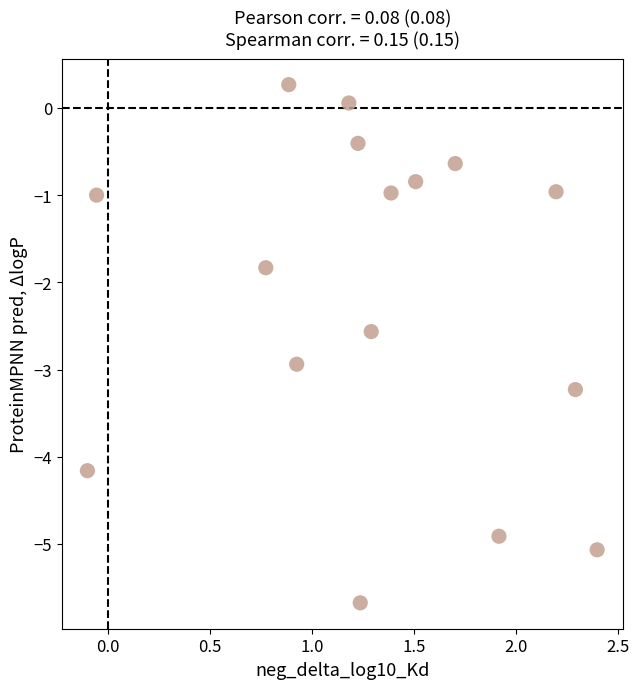

What is the range of X values (max minus min)?

2.5